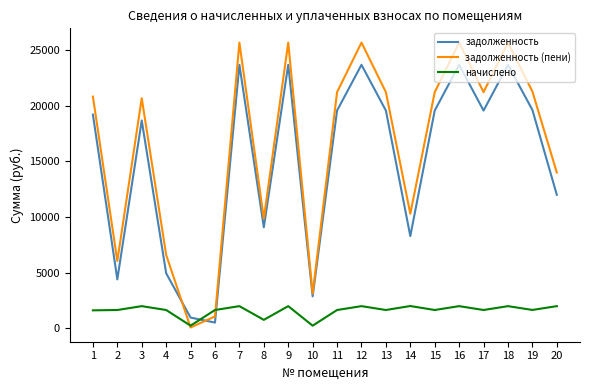

Where do задолженность and начислено first cross each other?

5 and 6